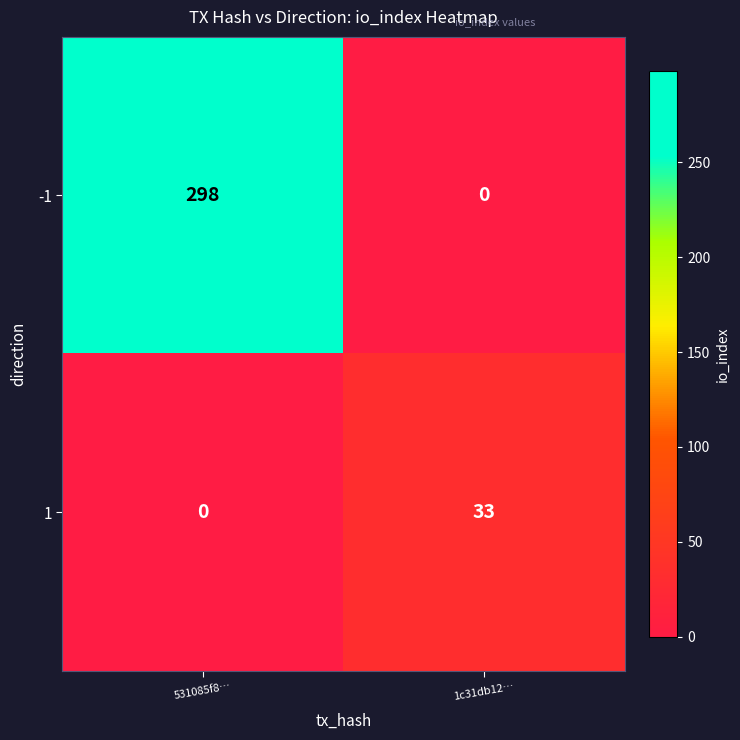

Which series has the largest total across all categories?

-1